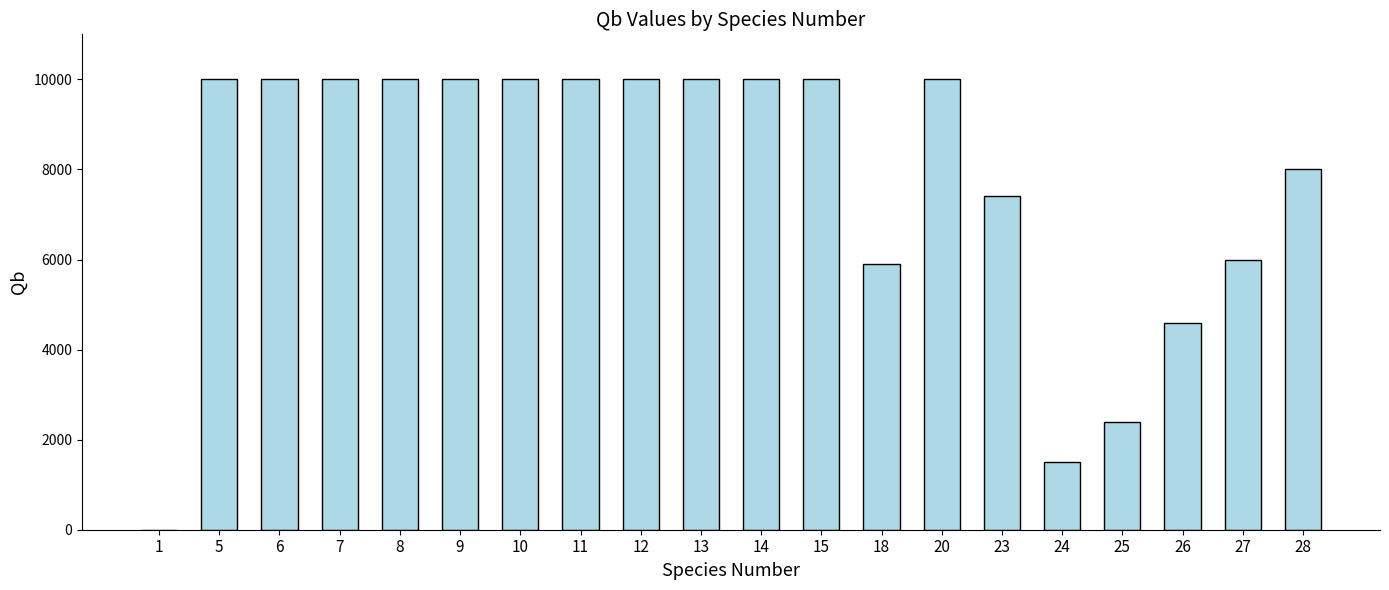

Count the number of categories in the chart.

20